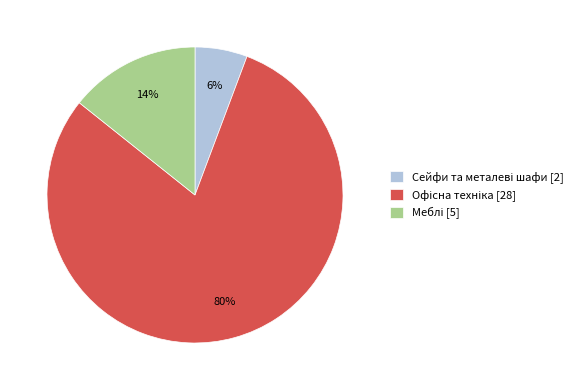

Is there any slice that represents more than half of the pie?

Yes